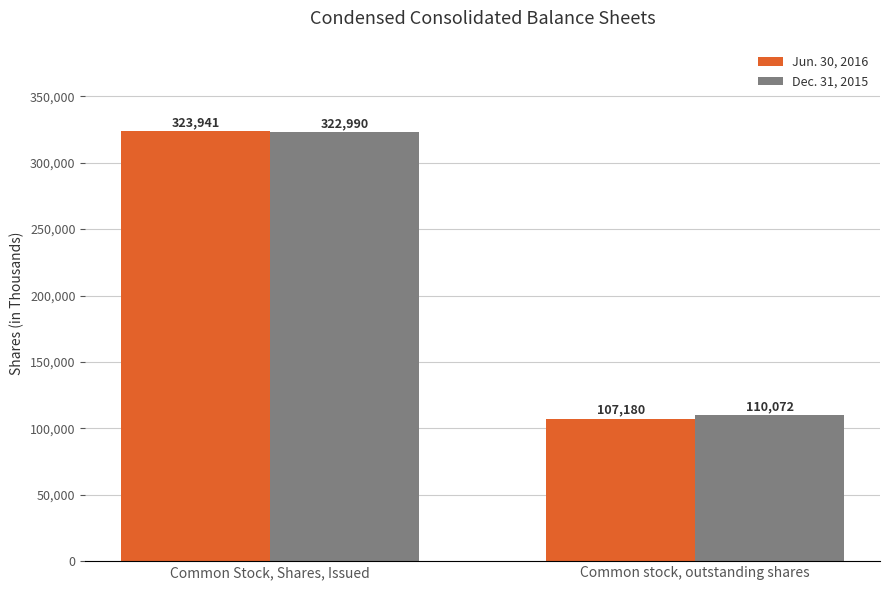

What is the sum of the Dec. 31, 2015 values at Common stock, outstanding shares and Common Stock, Shares, Issued?

433062